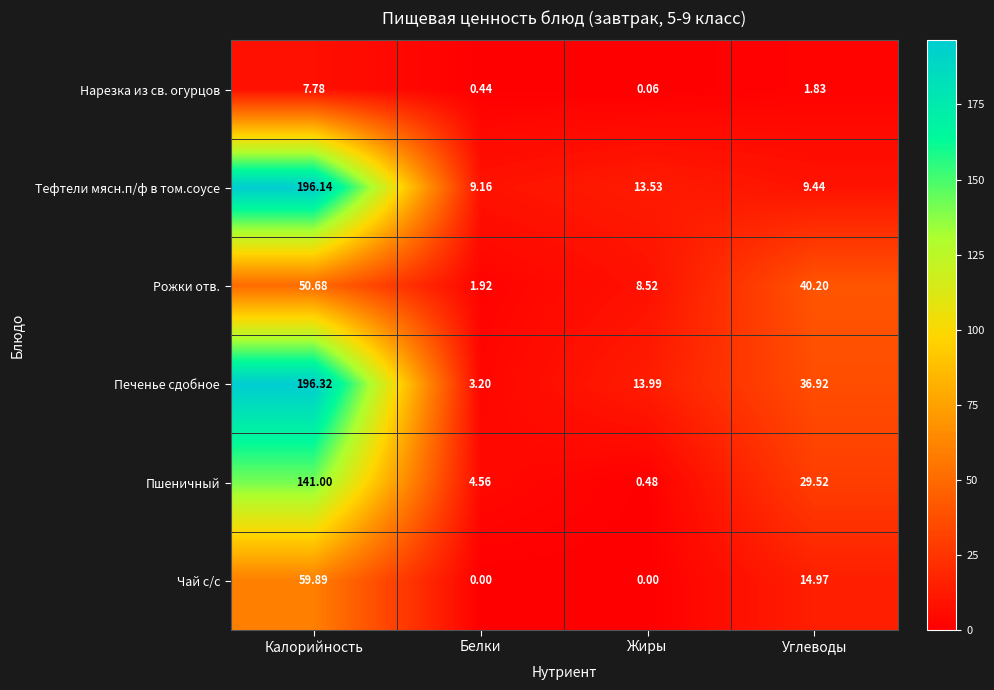

At how many categories does at least one series exceed 42?

1